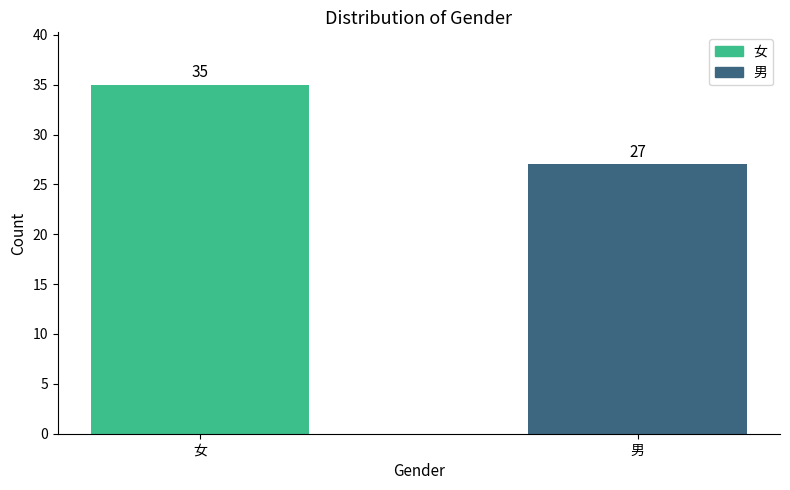

Count the number of data series in this chart.

1